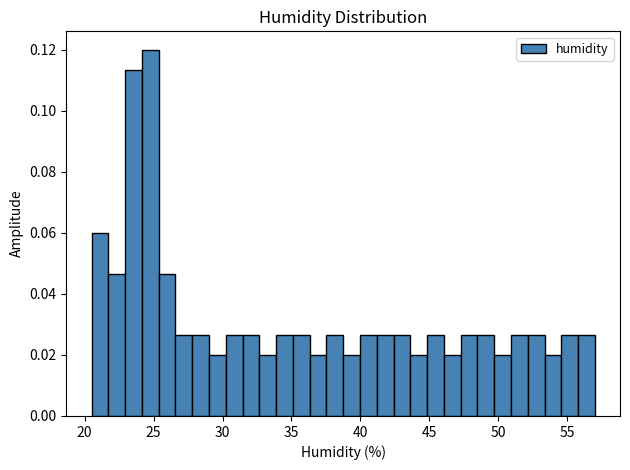

Around what value on the x-axis is the tallest bar? Give the approximate position of its centre, as read against the axis.

25.0